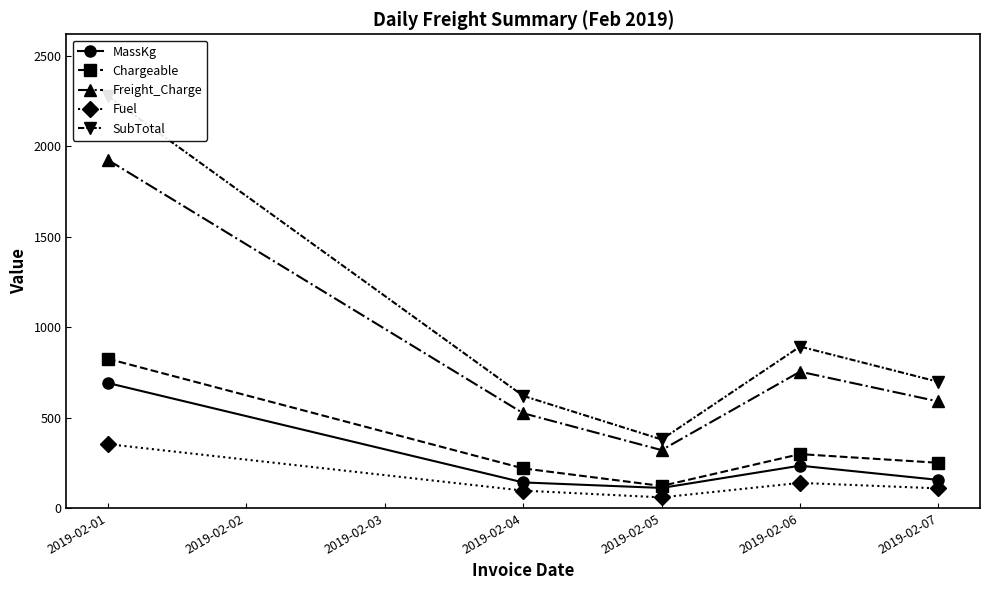

Rank the series by their maximum value, from highest to lowest.

SubTotal, Freight_Charge, Chargeable, MassKg, Fuel